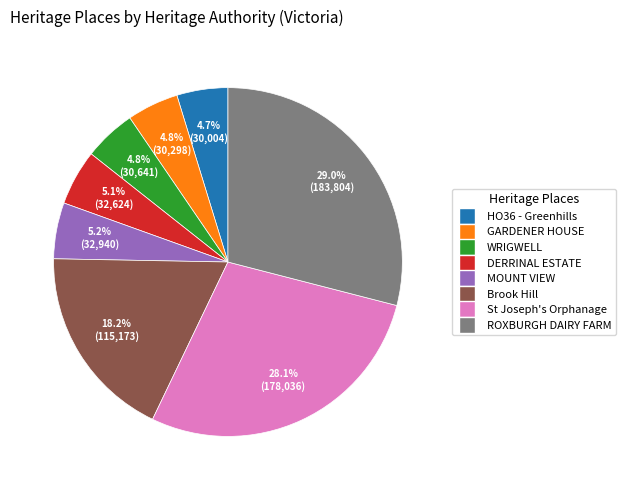

Is there any slice that represents more than half of the pie?

No